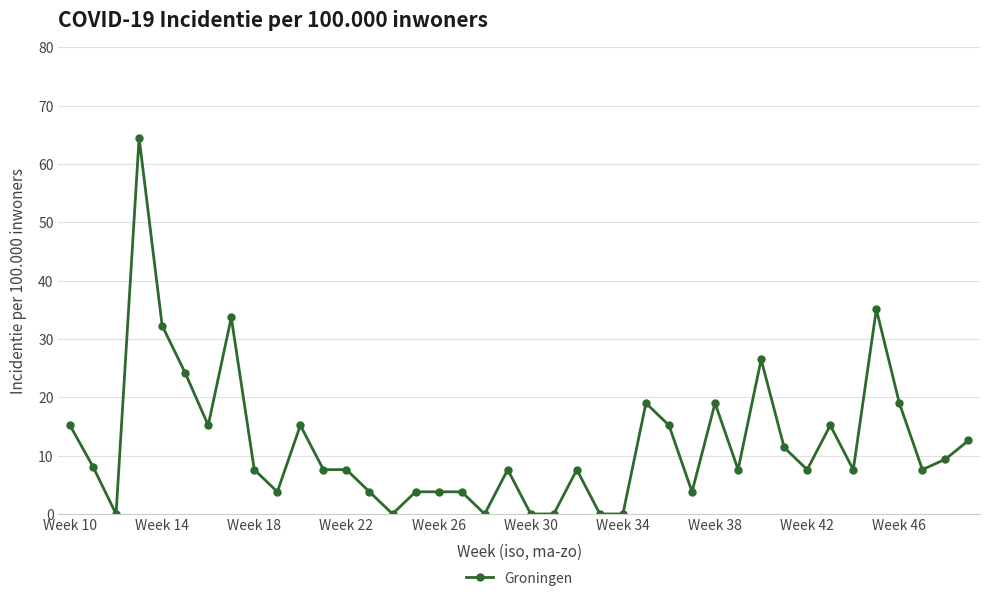

What is the difference between the maximum and minimum values?

64.5